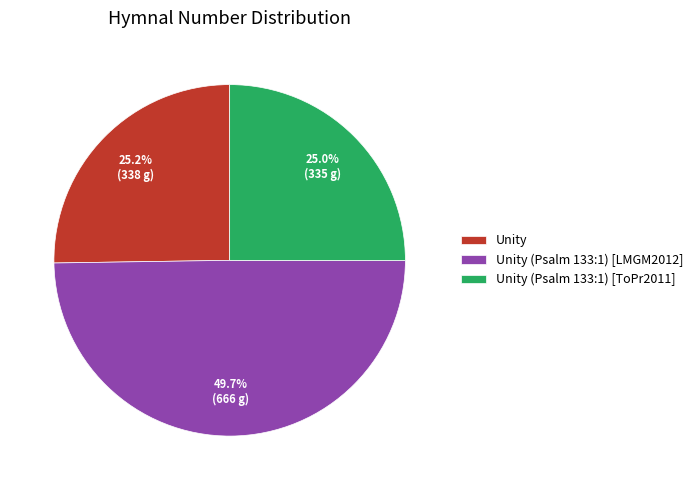

What is the largest slice in the pie chart?

Unity (Psalm 133:1) [LMGM2012]